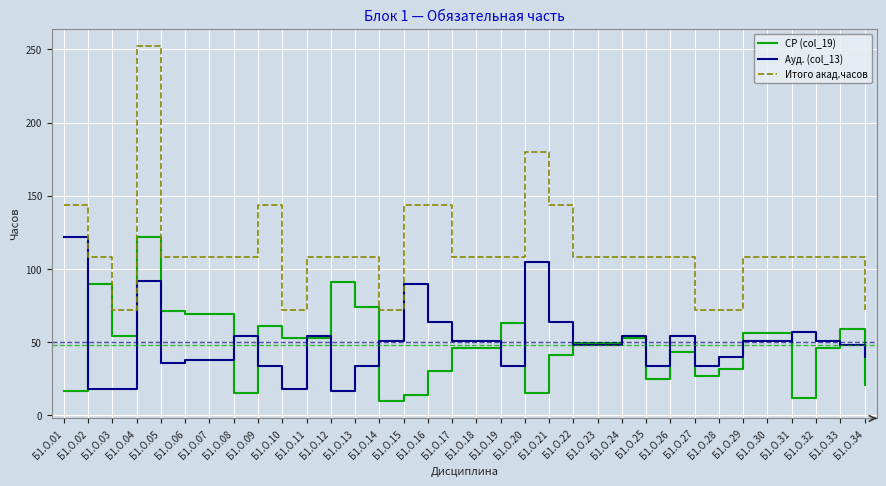

What is the minimum value for СР (col_19)?

10.1